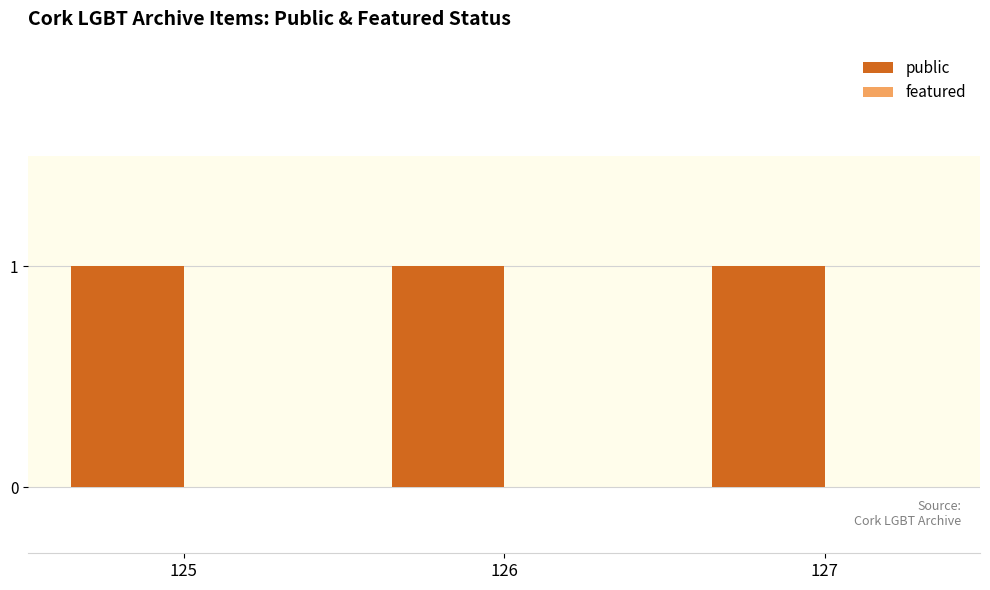

At 127, list the series in order from largest to smallest.

public, featured